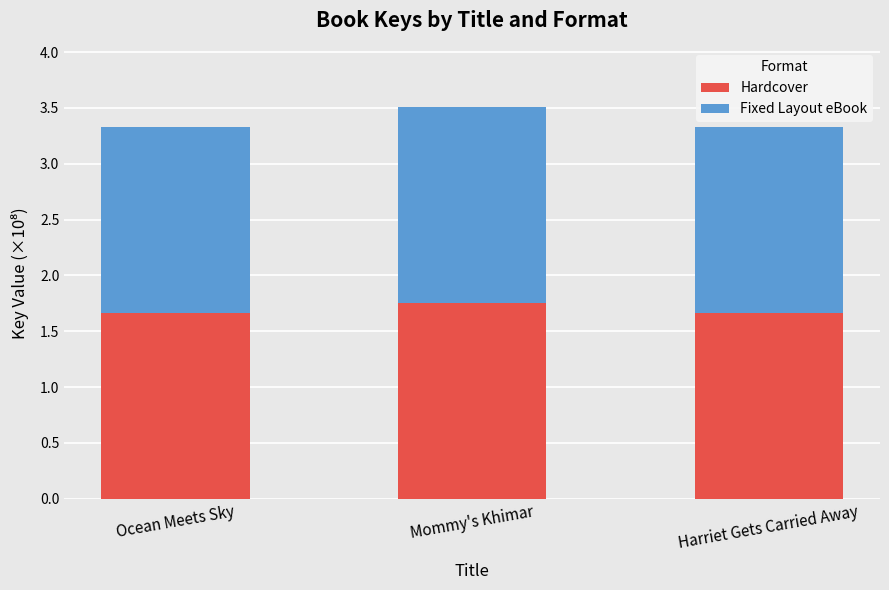

Which category has the highest value in the Hardcover series?

Mommy's Khimar